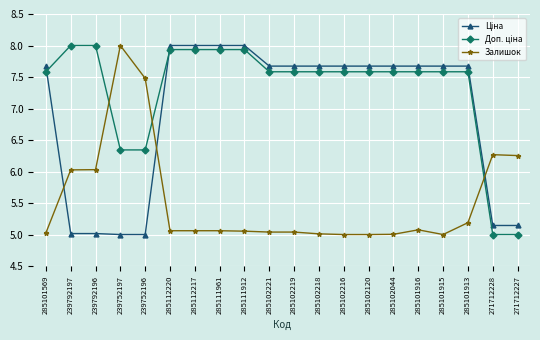

What is the minimum value shown in the chart?

5.0